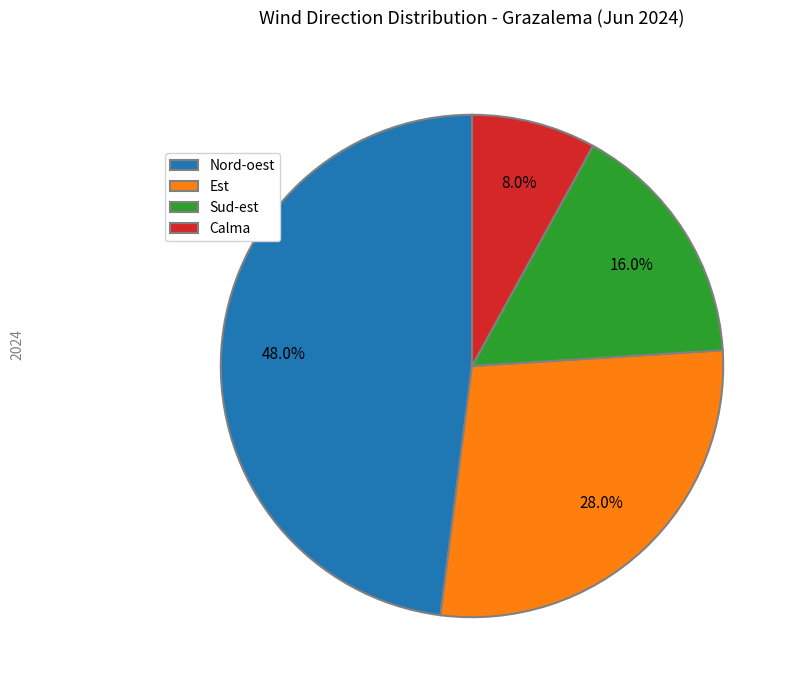

Does any single category account for the majority?

No